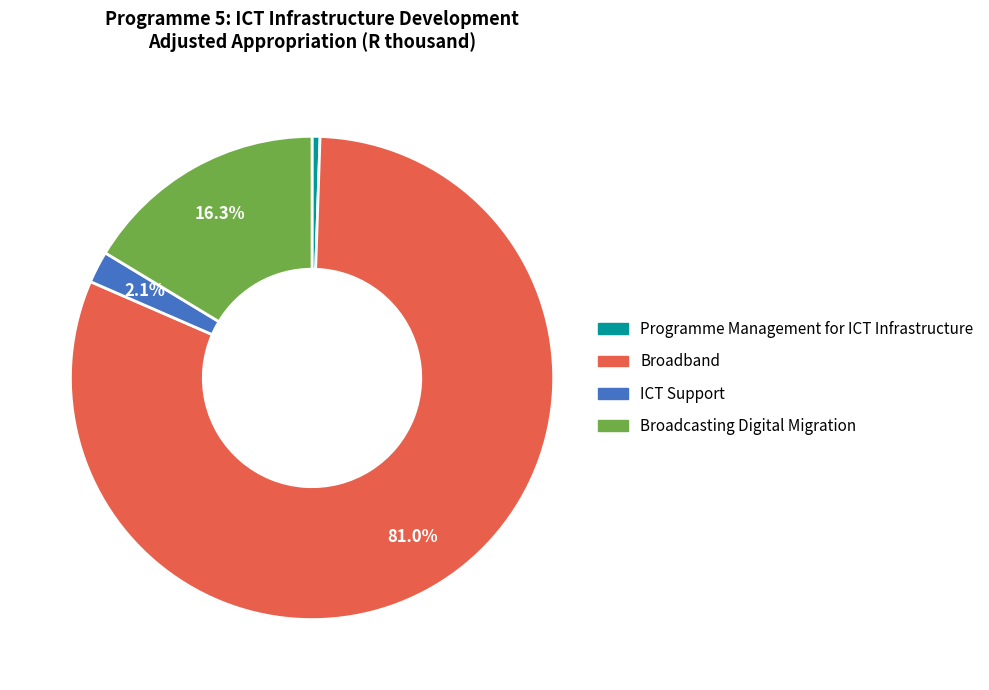

How many segments does this pie chart have?

4